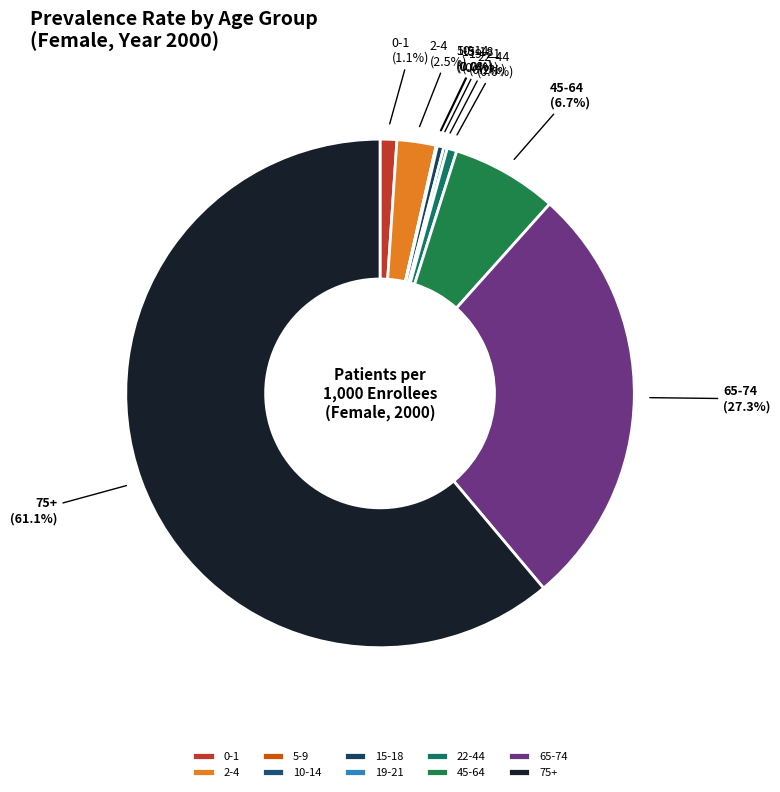

The 75+ slice represents 61% of the pie. True or false?

True